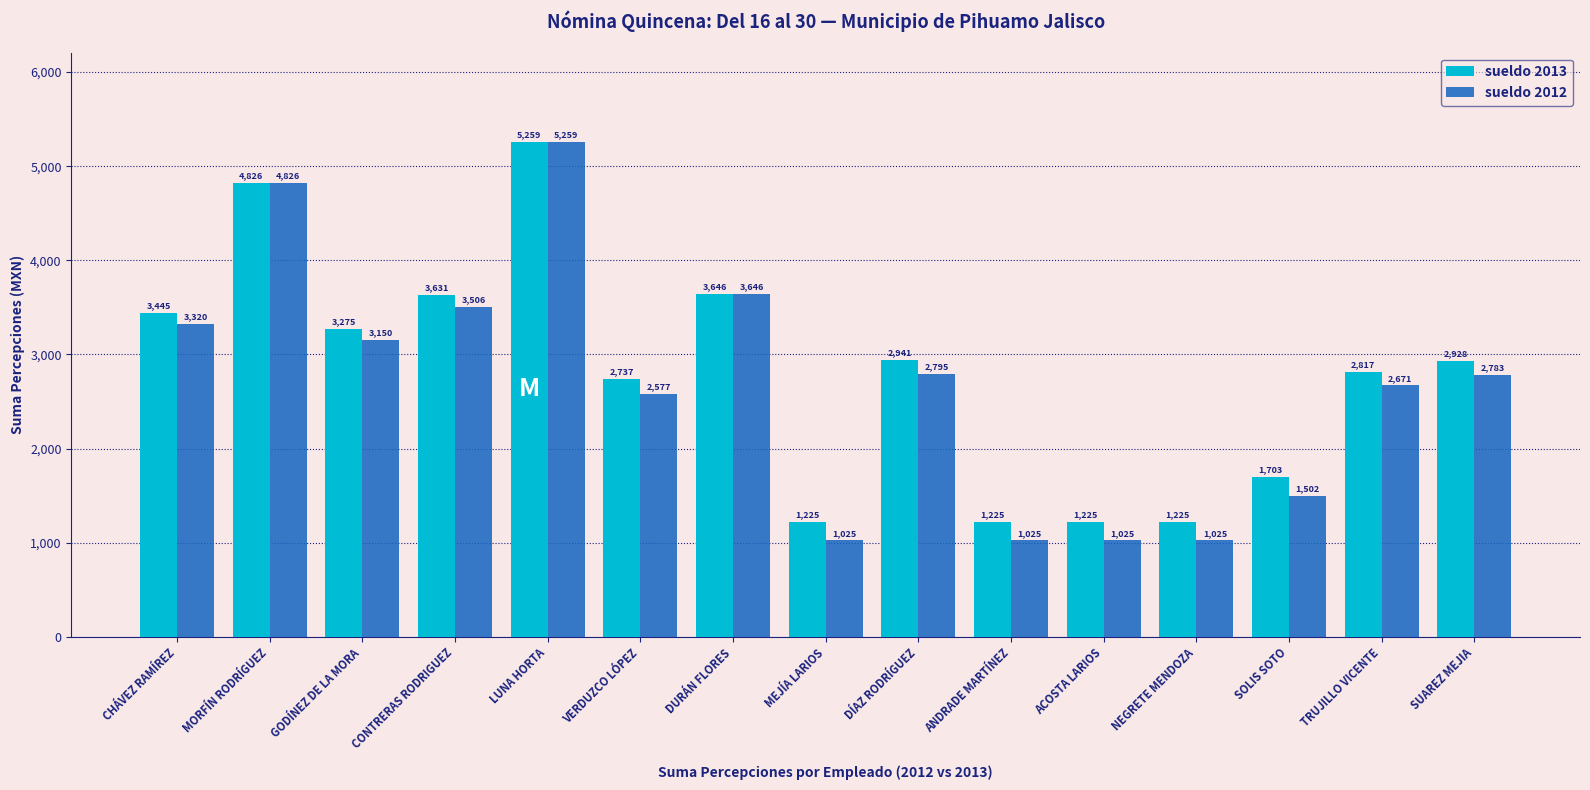

At how many categories does at least one series exceed 3276?

5